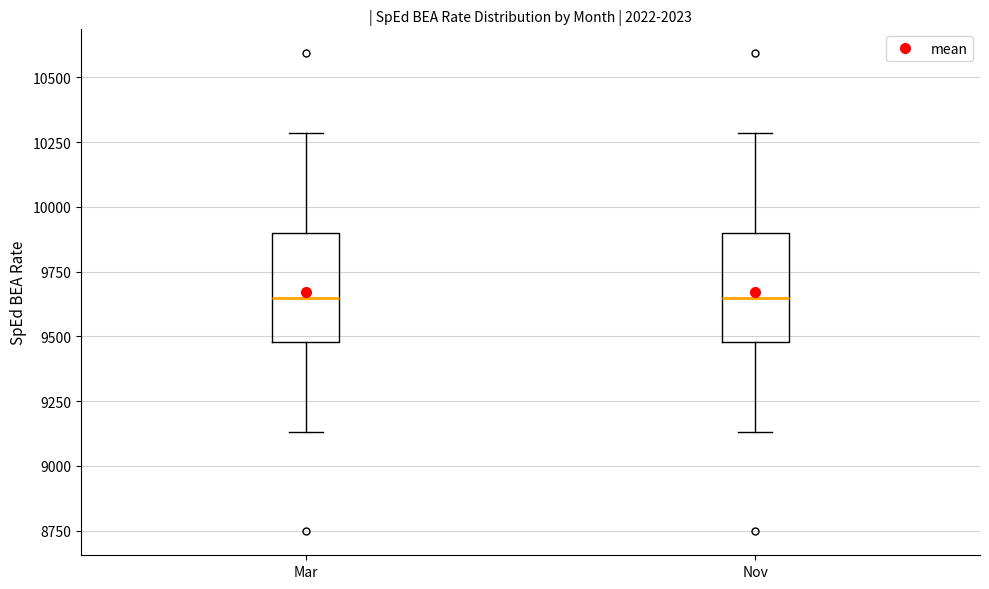

Reading left to right, transcribe this box plot: for each box, give where its median line is, the range the box spans, and where its two whiskers end, as read against the y-axis. The values are not printed on the chart, so give them approximately, as read against the axis.

Mar: median 9650, box 9500 to 9900, whiskers 9150 to 10300
Nov: median 9650, box 9500 to 9900, whiskers 9150 to 10300